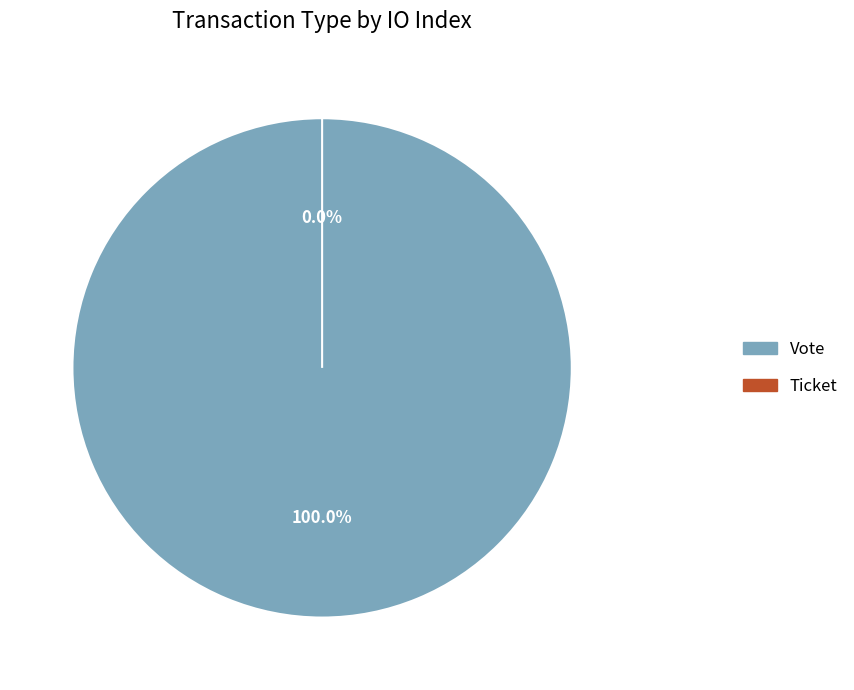

Rank the categories by value from lowest to highest.

Ticket, Vote